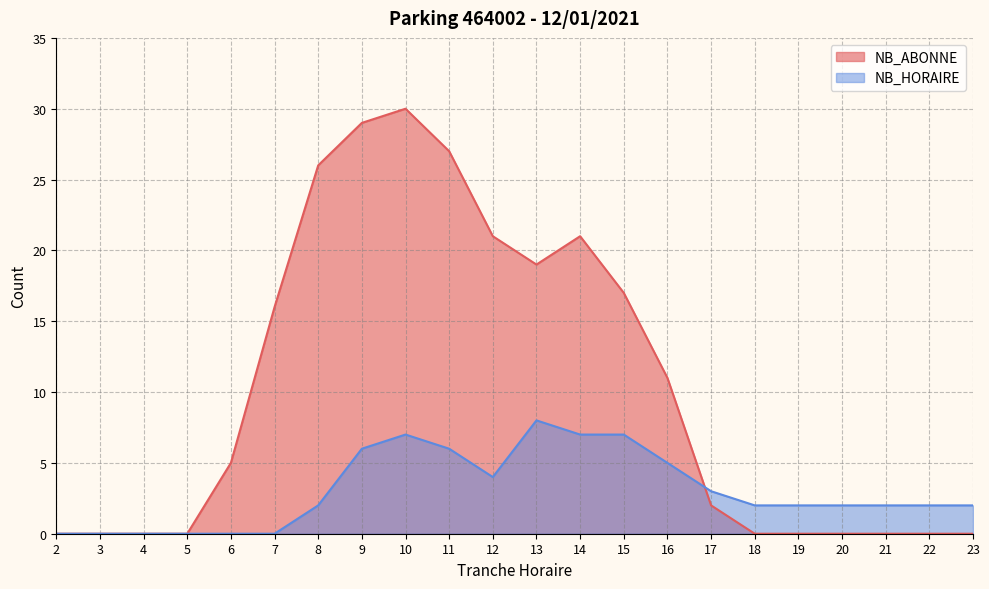

Rank the series at 7 from lowest to highest value.

NB_HORAIRE, NB_ABONNE